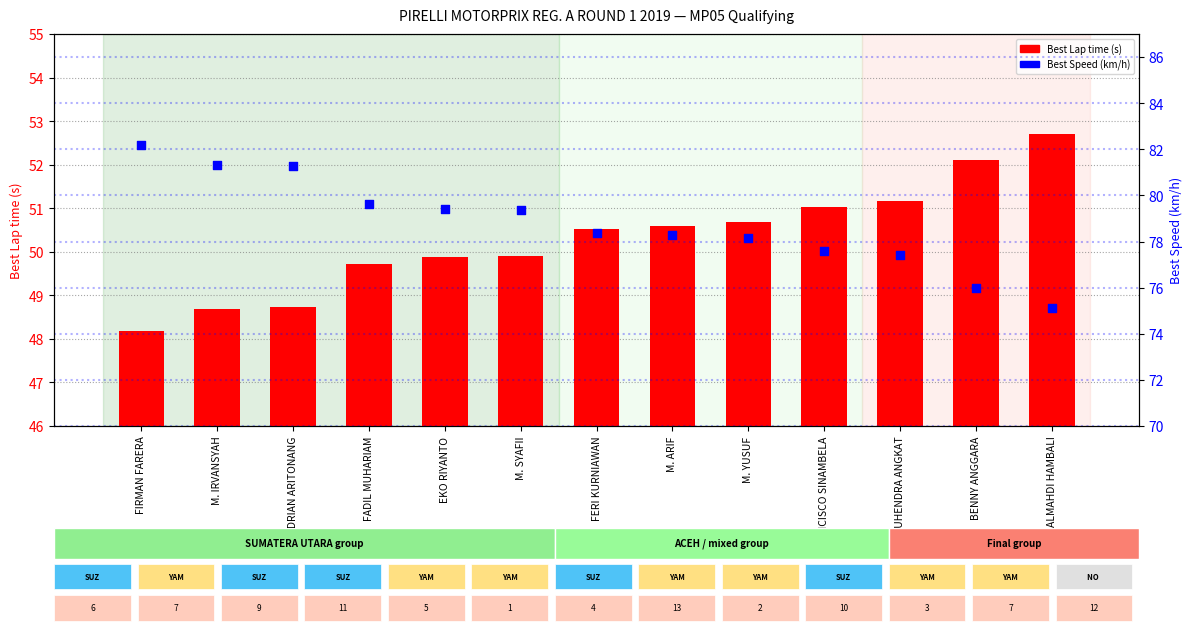

At which category is the sum across all series the highest?

FIRMAN FARERA